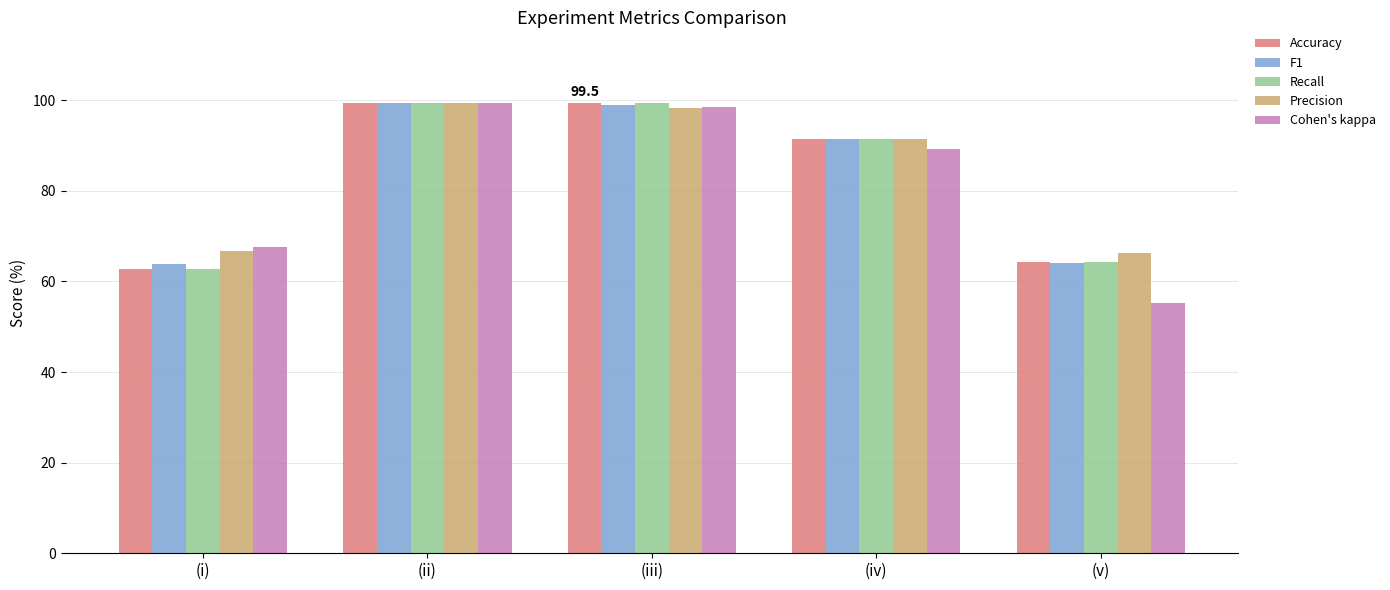

What is the label of the 2nd bar from the left?

(ii)